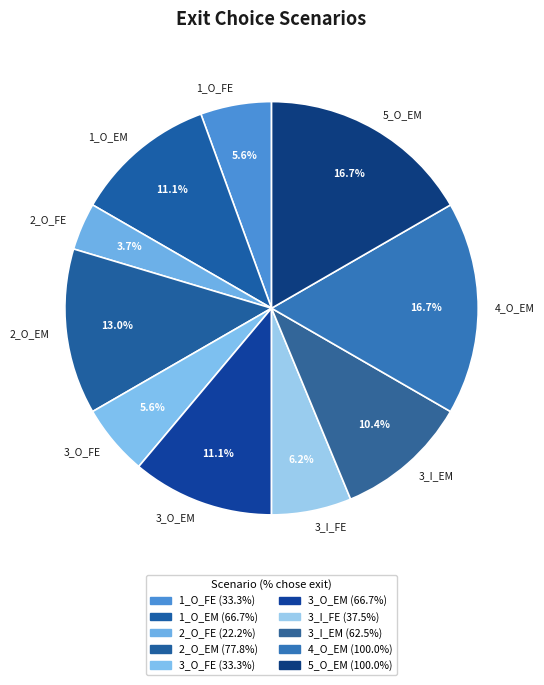

Is 3_O_EM the majority of the pie?

No